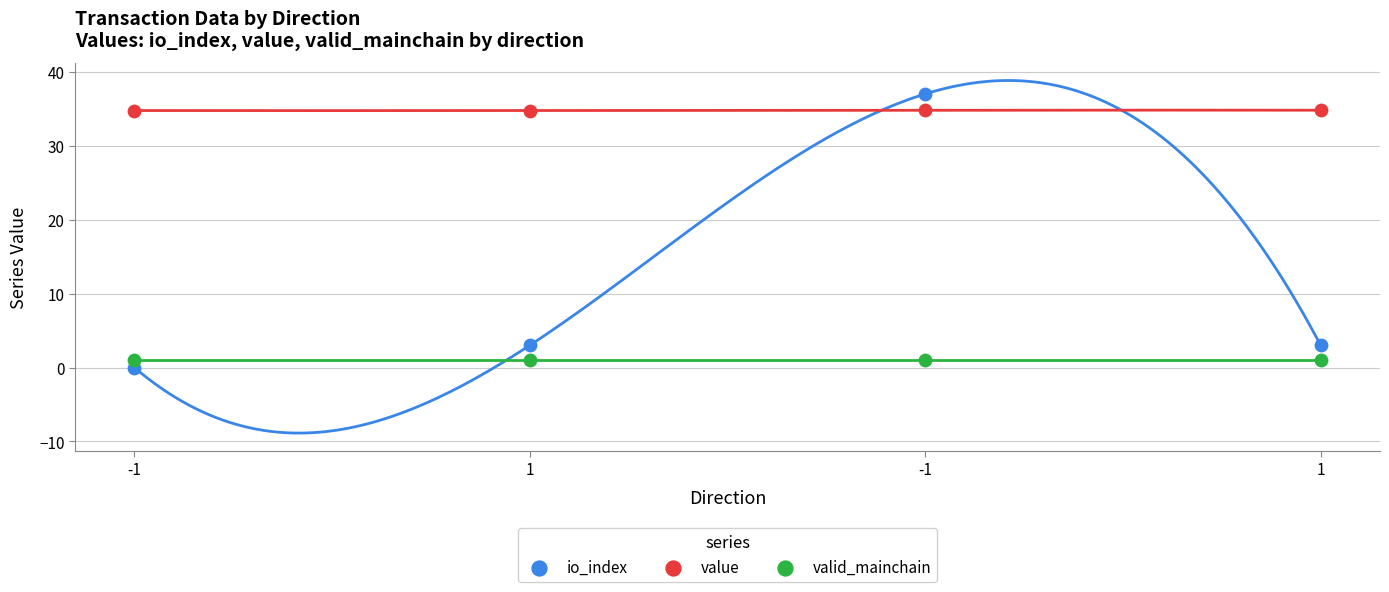

Which series reaches the maximum Y coordinate?

io_index